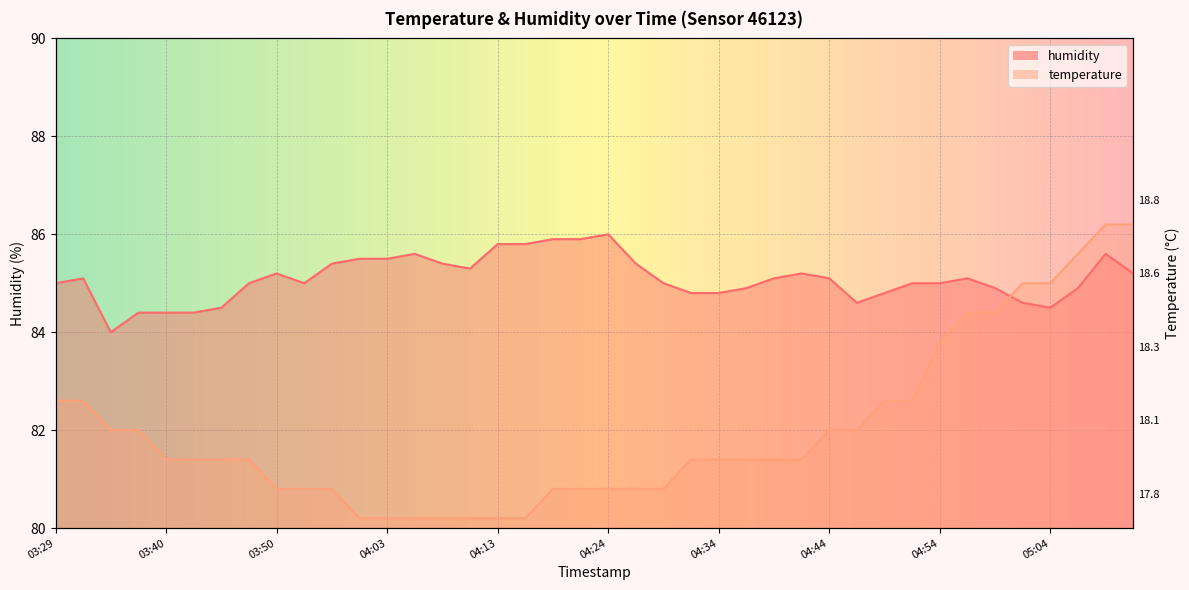

Between which two adjacent categories do temperature and humidity first intersect?

04:59 and 05:01